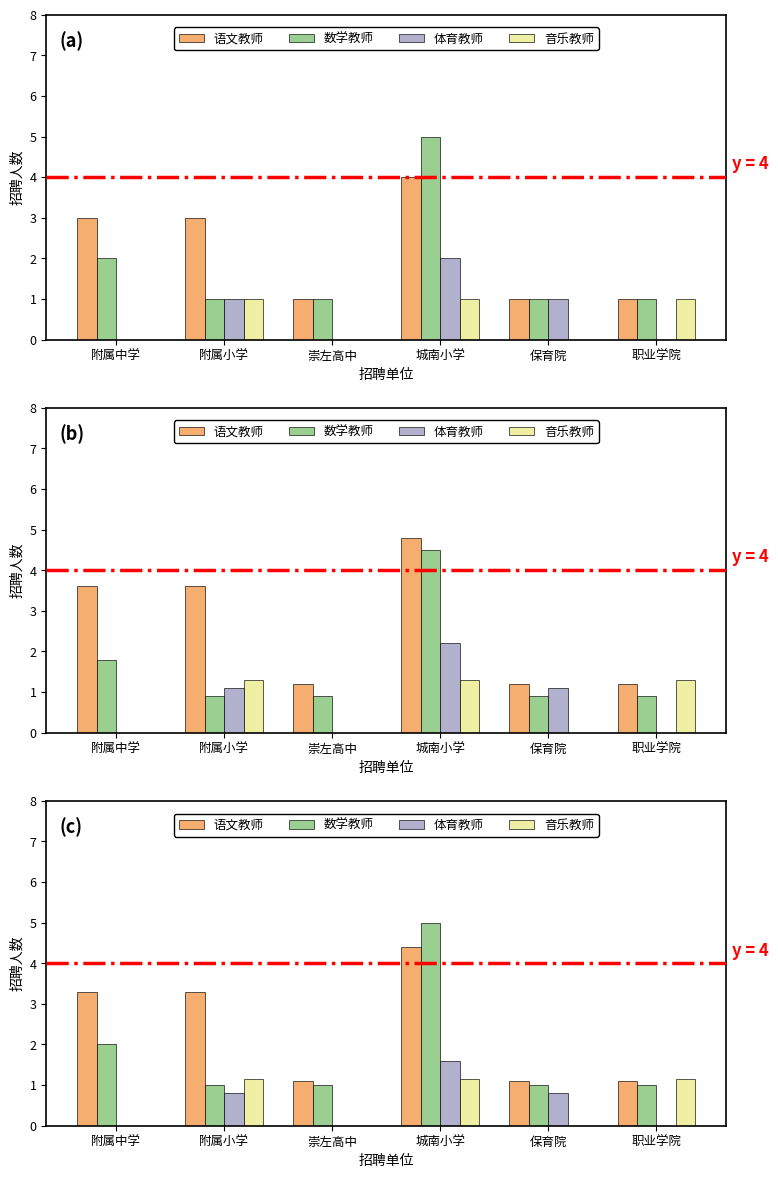

Rank the series at 职业学院 from highest to lowest value.

音乐教师, 语文教师, 数学教师, 体育教师